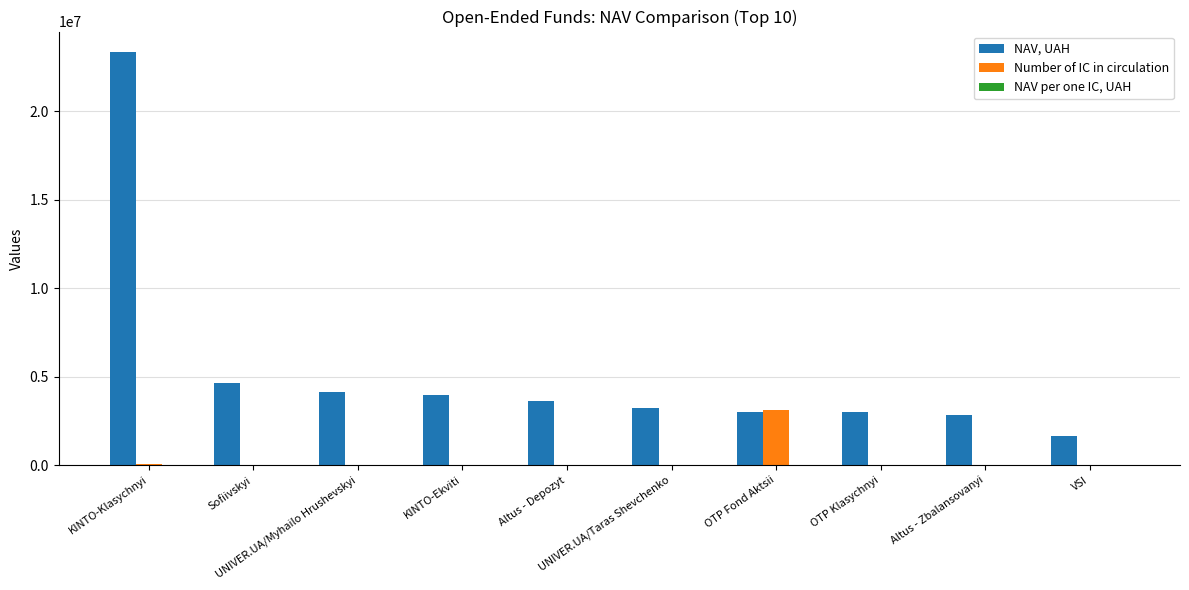

How many groups of bars are there?

10